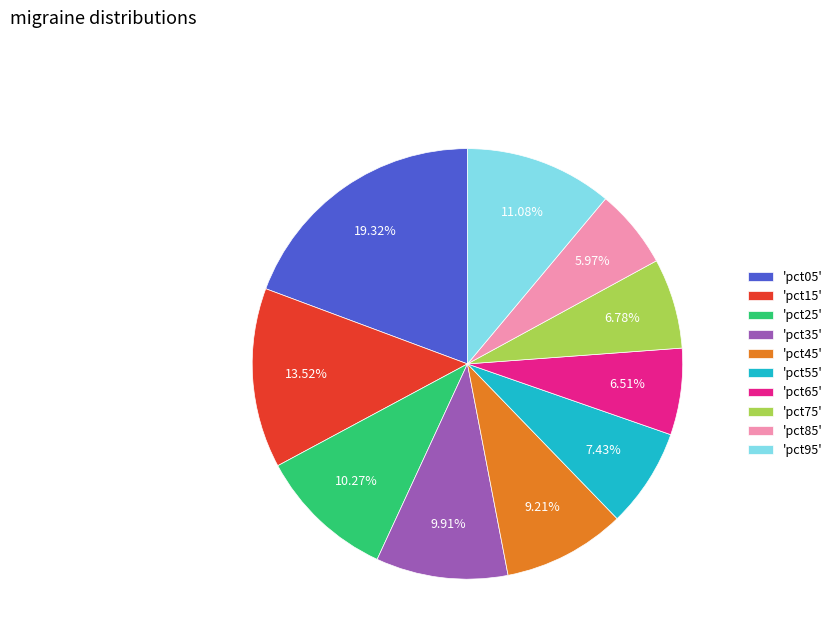

How many slices are in this pie chart?

10